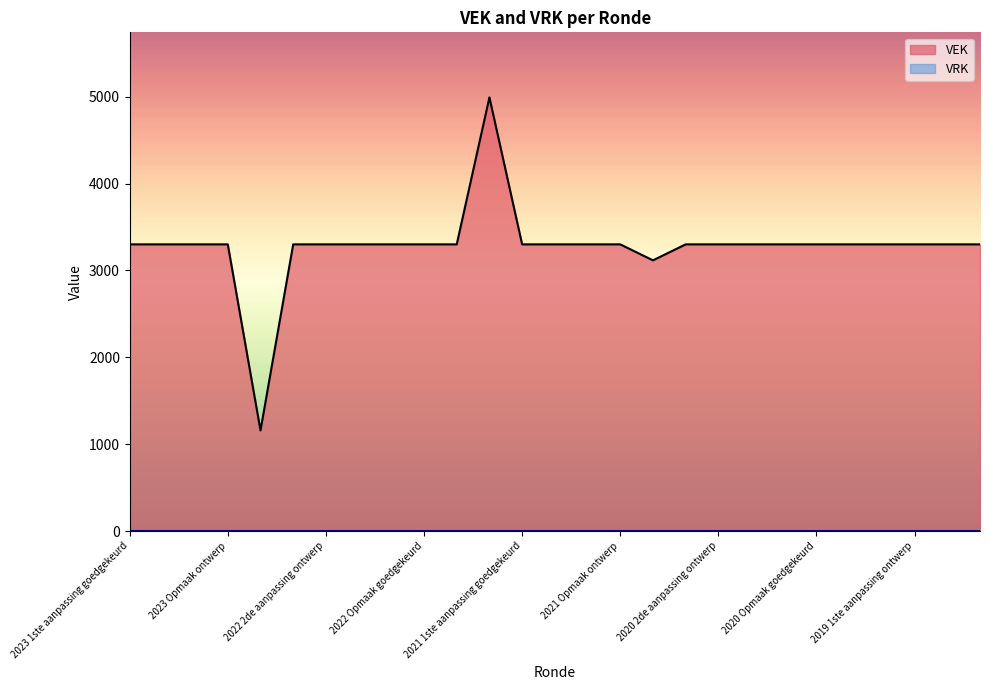

List the labels in order of value, smallest first.

2022 uitvoering, 2020 uitvoering, 2023 1ste aanpassing goedgekeurd, 2023 1ste aanpassing ontwerp, 2023 Opmaak goedgekeurd, 2023 Opmaak ontwerp, 2022 2de aanpassing goedgekeurd, 2022 2de aanpassing ontwerp, 2022 1ste aanpassing goedgekeurd, 2022 1ste aanpassing ontwerp, 2022 Opmaak goedgekeurd, 2022 Opmaak ontwerp, 2021 1ste aanpassing goedgekeurd, 2021 1ste aanpassing ontwerp, 2021 Opmaak goedgekeurd, 2021 Opmaak ontwerp, 2020 2de aanpassing goedgekeurd, 2020 2de aanpassing ontwerp, 2020 1ste aanpassing goedgekeurd, 2020 1ste aanpassing ontwerp, 2020 Opmaak goedgekeurd, 2020 Opmaak ontwerp, 2019 1ste aanpassing goedgekeurd, 2019 1ste aanpassing ontwerp, 2019 opmaak goedgekeurd, 2019 opmaak ontwerp, 2021 uitvoering